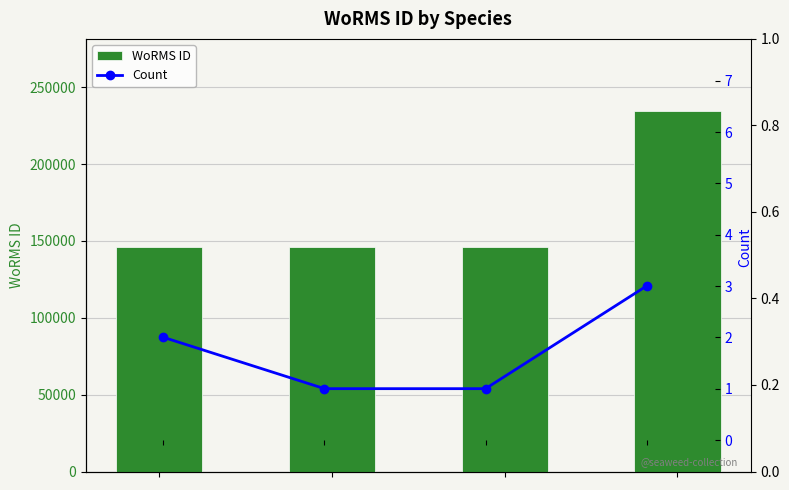

What is the sum of the WoRMS ID values at 2 and 3?

380211